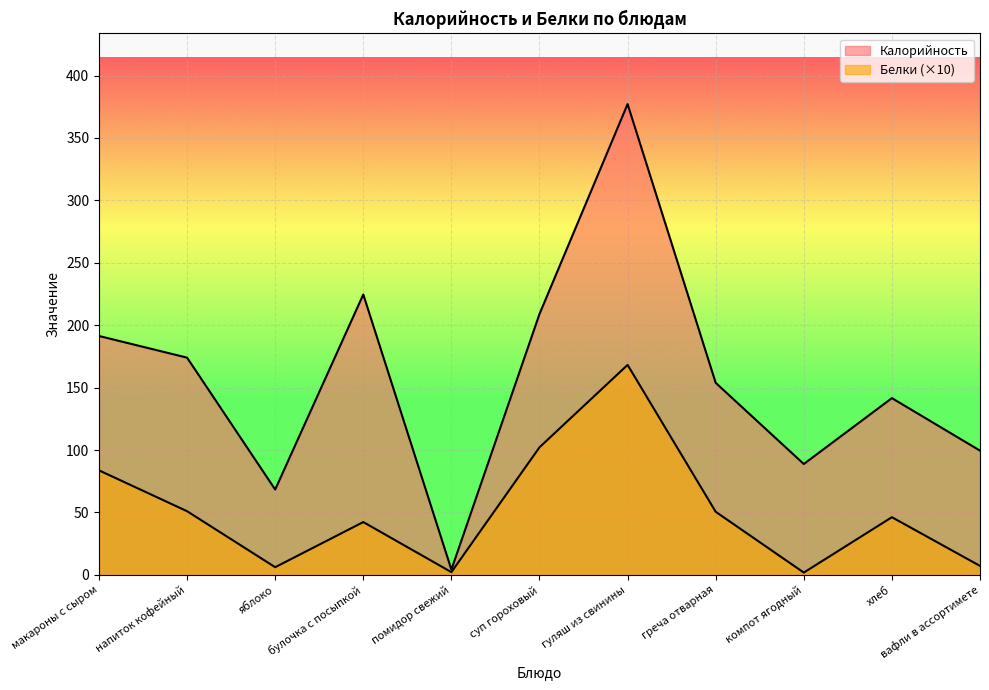

Which series has the largest total across all categories?

Калорийность